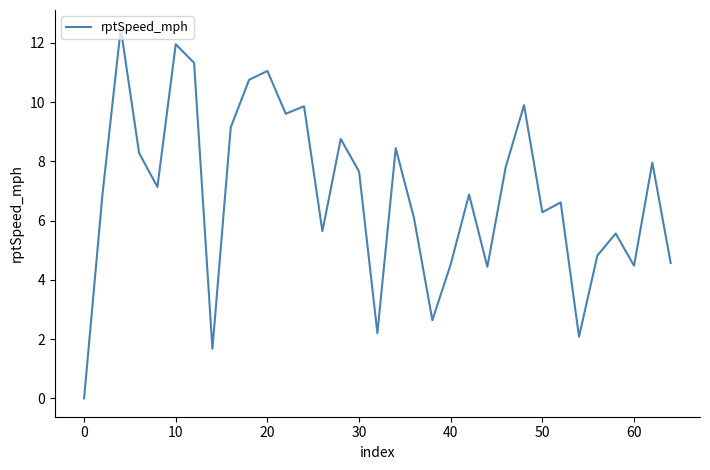

What is the maximum value shown in the chart?

12.5